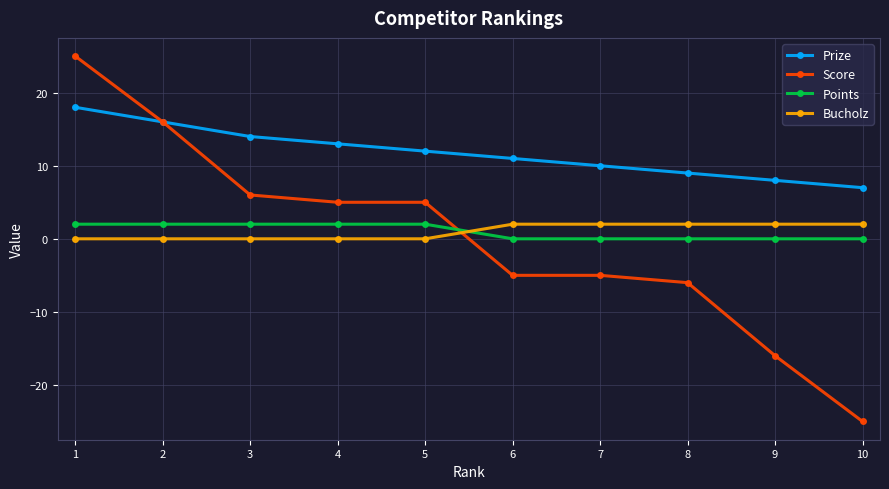

Which series has the largest range (max minus min)?

Score